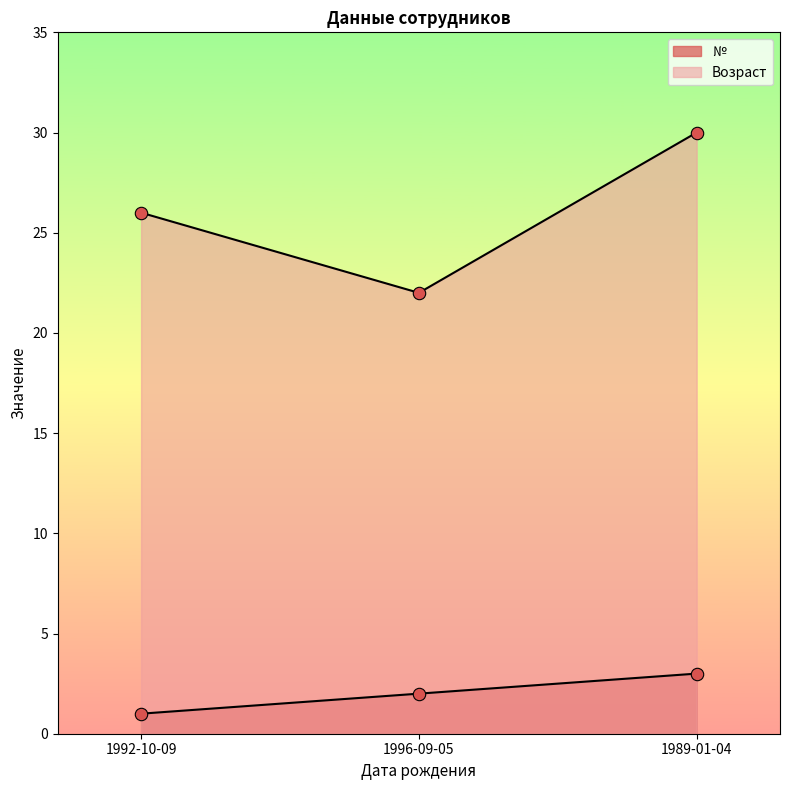

At which category is the sum across all series the highest?

1989-01-04